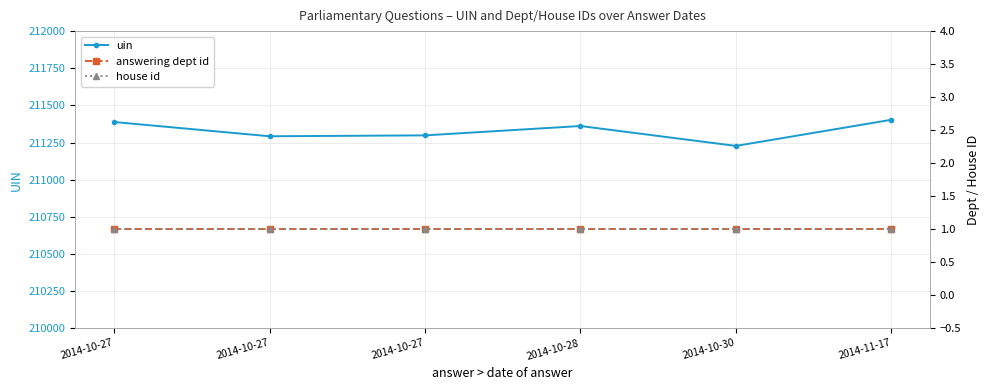

What is the label of the 5th point from the right?

2014-10-27